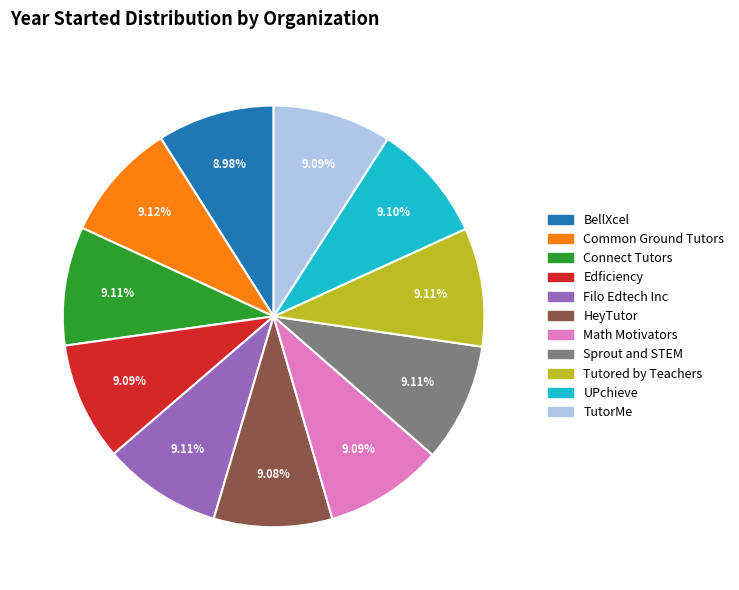

To the nearest percent, what percentage of the pie is Filo Edtech Inc?

9%